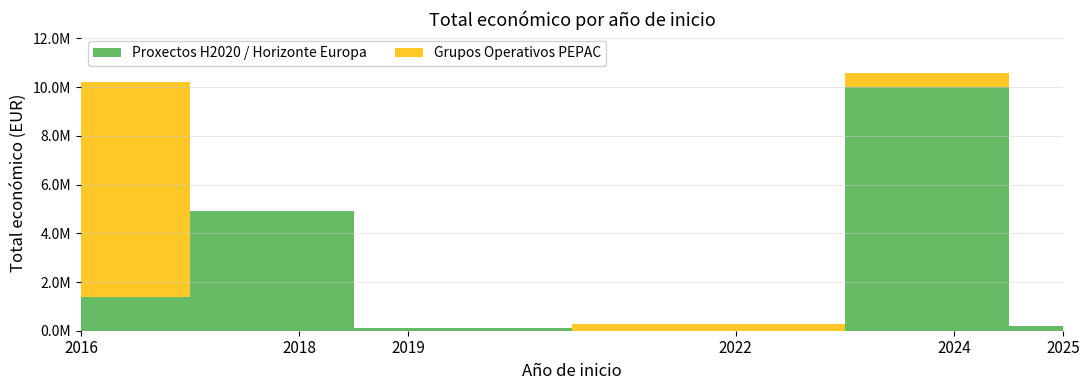

Reading left to right, transcribe all the data shown in this chart.

8818556	4924771	50000	50000	283310	2999195	6996507	206641	1389196	600000	10000